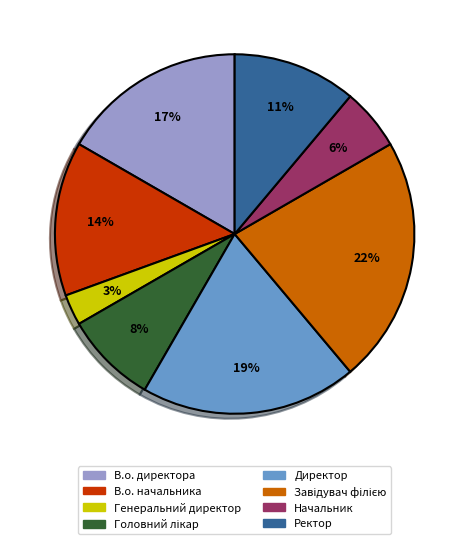

What is the ratio of the value at Ректор to the value at В.о. начальника?

0.8